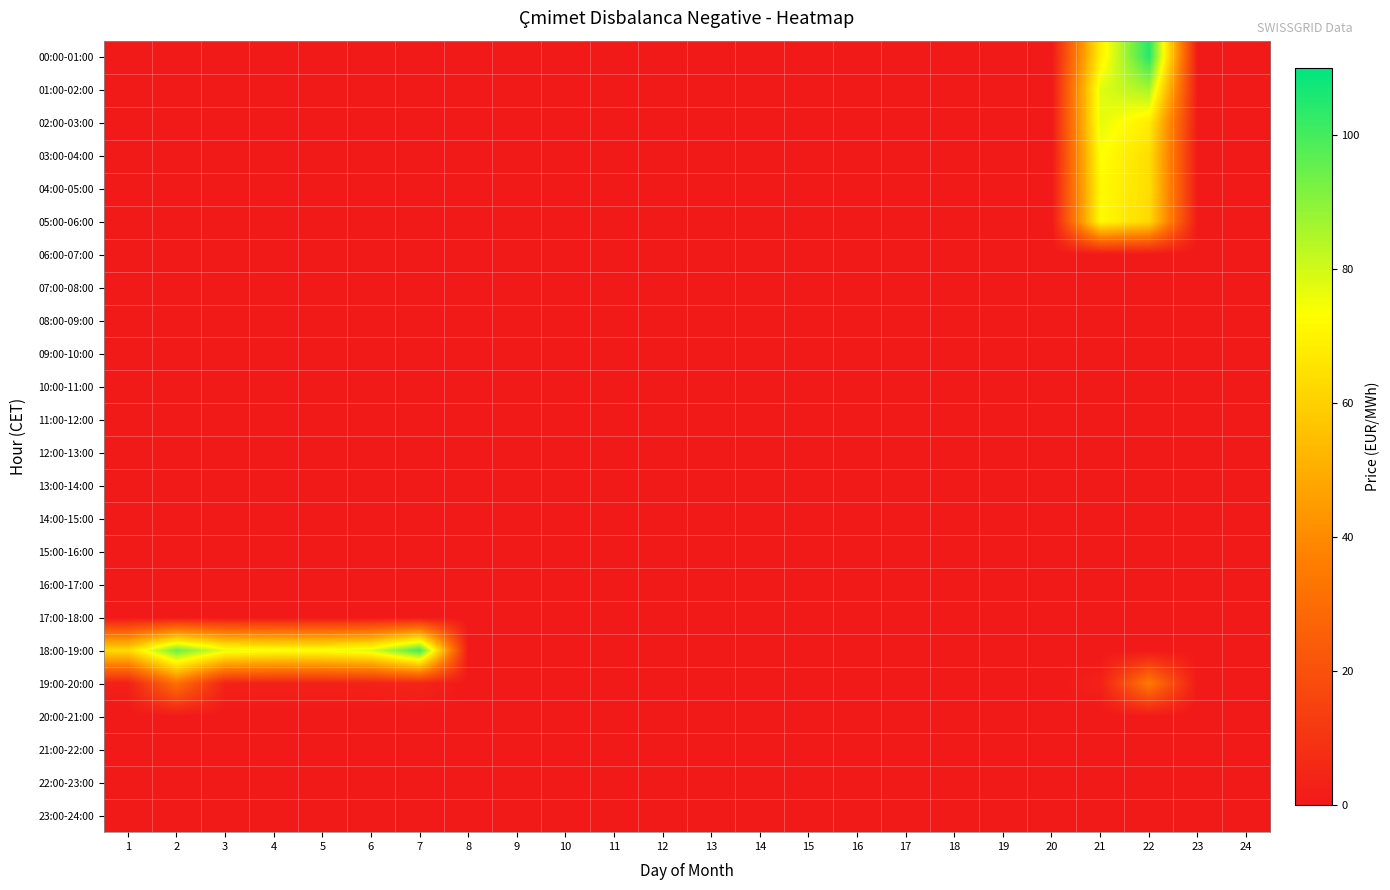

Between 3 and 13, which series saw the biggest shift?

18:00-19:00